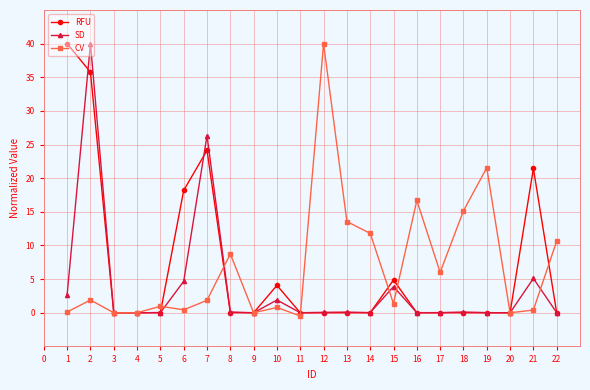

True or false: SD has more than 1 interior local peaks.

True